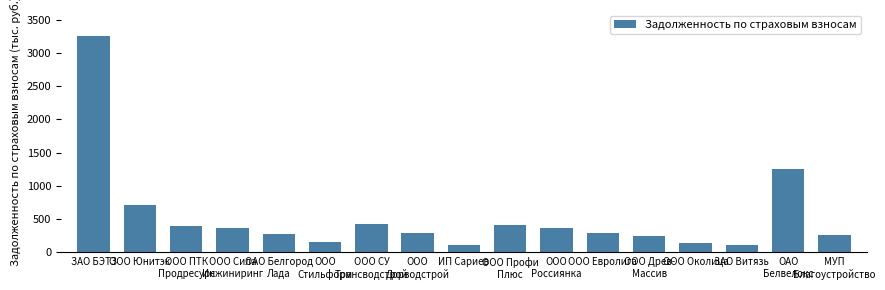

Which has a higher value, ООО
Россиянка or ЗАО БЭТЗ?

ЗАО БЭТЗ